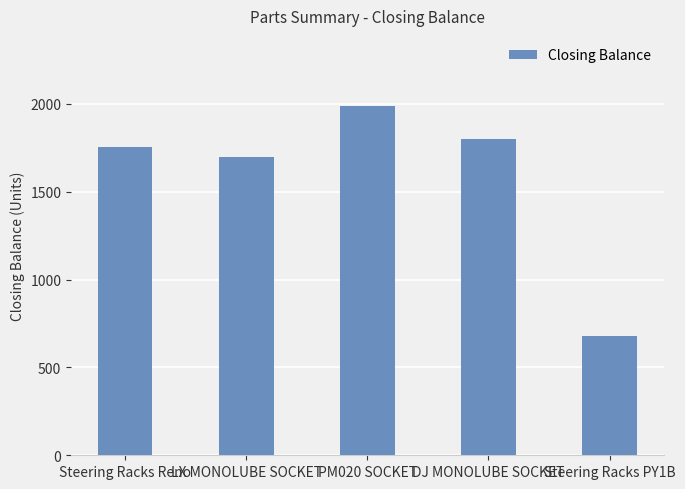

The value at DJ MONOLUBE SOCKET is 2443. True or false?

False